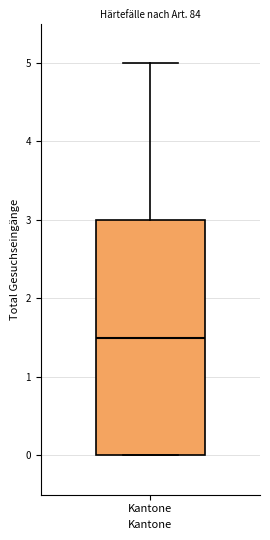

Transcribe this box plot: give where the median line is, the range the box spans, and where the two whiskers end, as read against the y-axis. The values are not printed on the chart, so give them approximately, as read against the axis.

median 1.5, box 0.0 to 3.0, whiskers 0.0 to 5.0